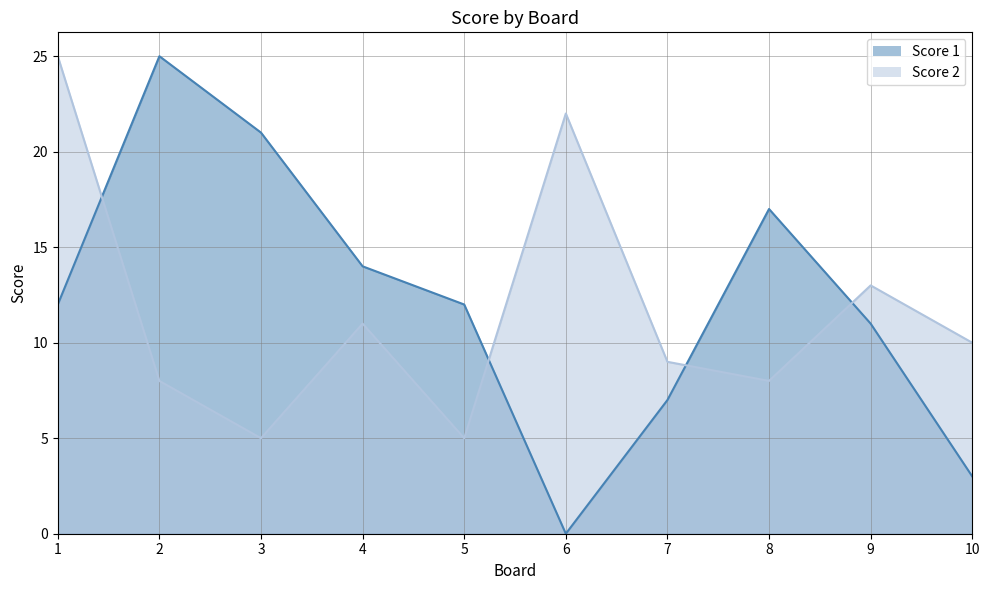

The value of Score 1 at 9 is 16. True or false?

False